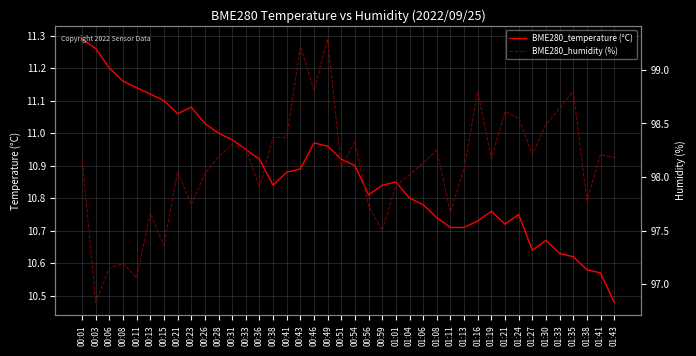

What is the spread (max minus min) of values at 00:49?

88.3